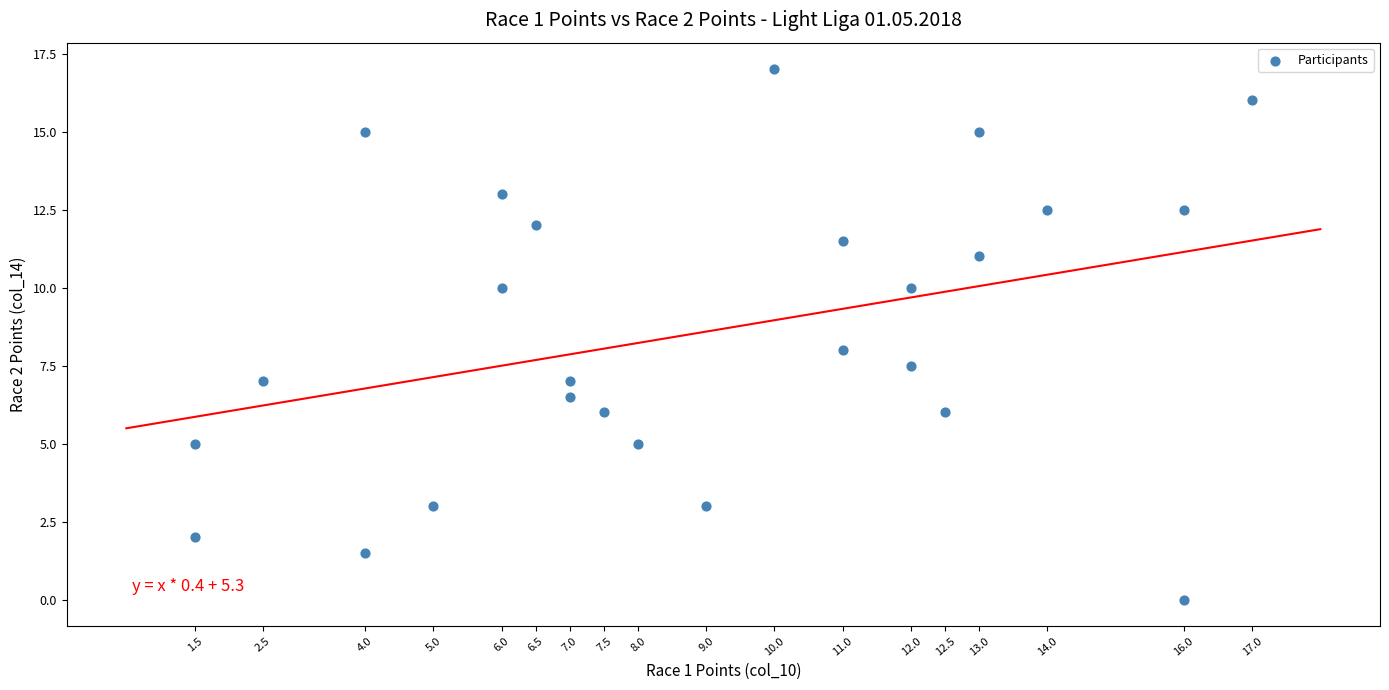

What is the range of Y values (max minus min)?

17.0